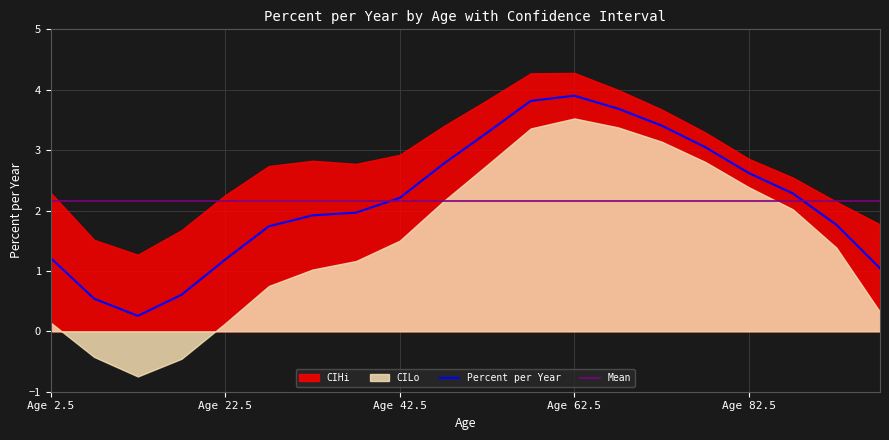

How many values in the CILo series exceed 1?

13